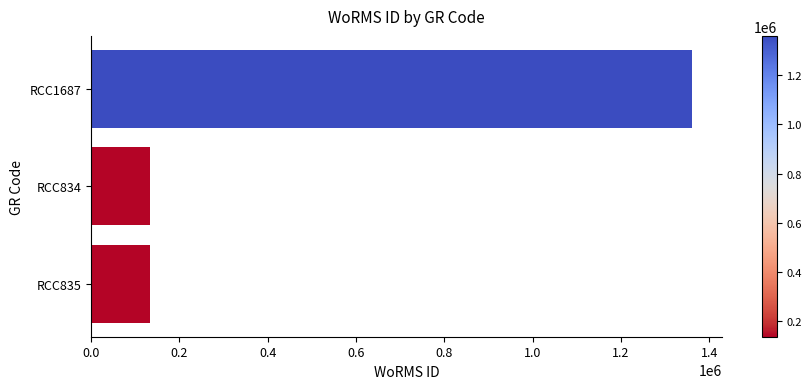

Which has a higher value, RCC834 or RCC1687?

RCC1687